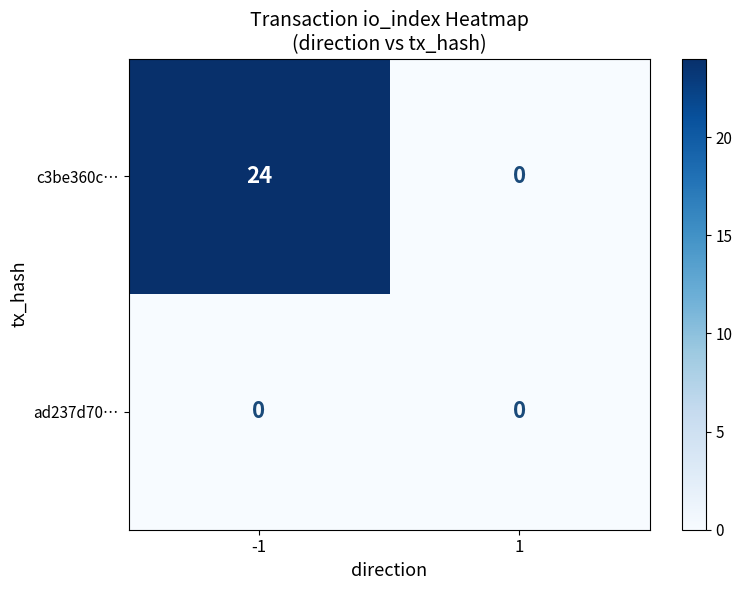

What is the sum of the c3be360c… values at -1 and 1?

24